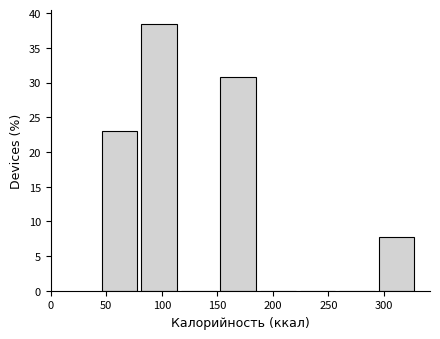

Over which range of the x-axis is the bar tallest?

80 to 115